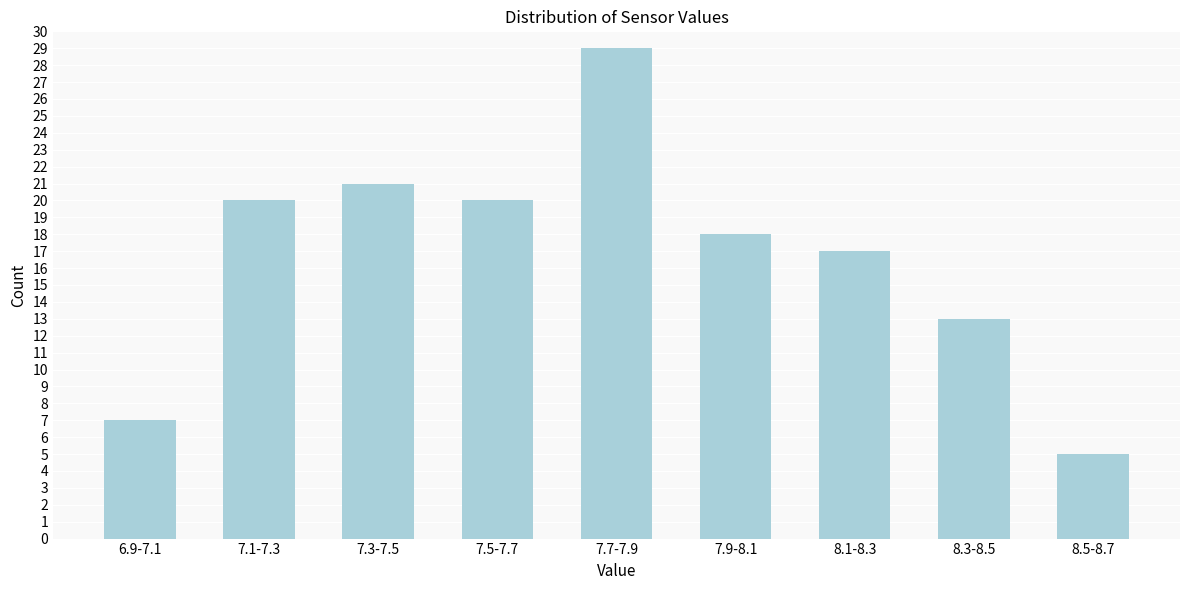

Reading right to left, transcribe all the data shown in this chart.

5	13	17	18	29	20	21	20	7